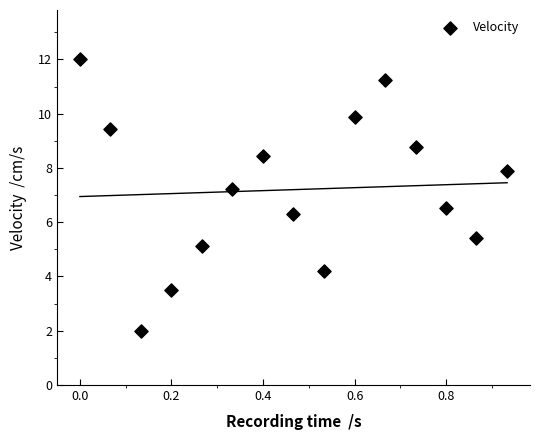

What is the range of Y values (max minus min)?

10.0